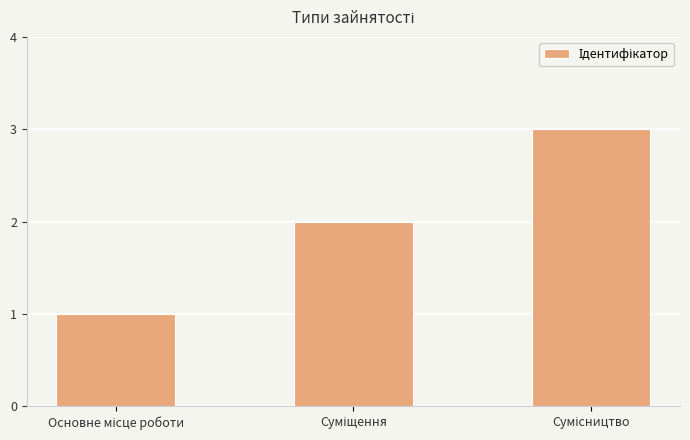

What is the sum of all values?

6